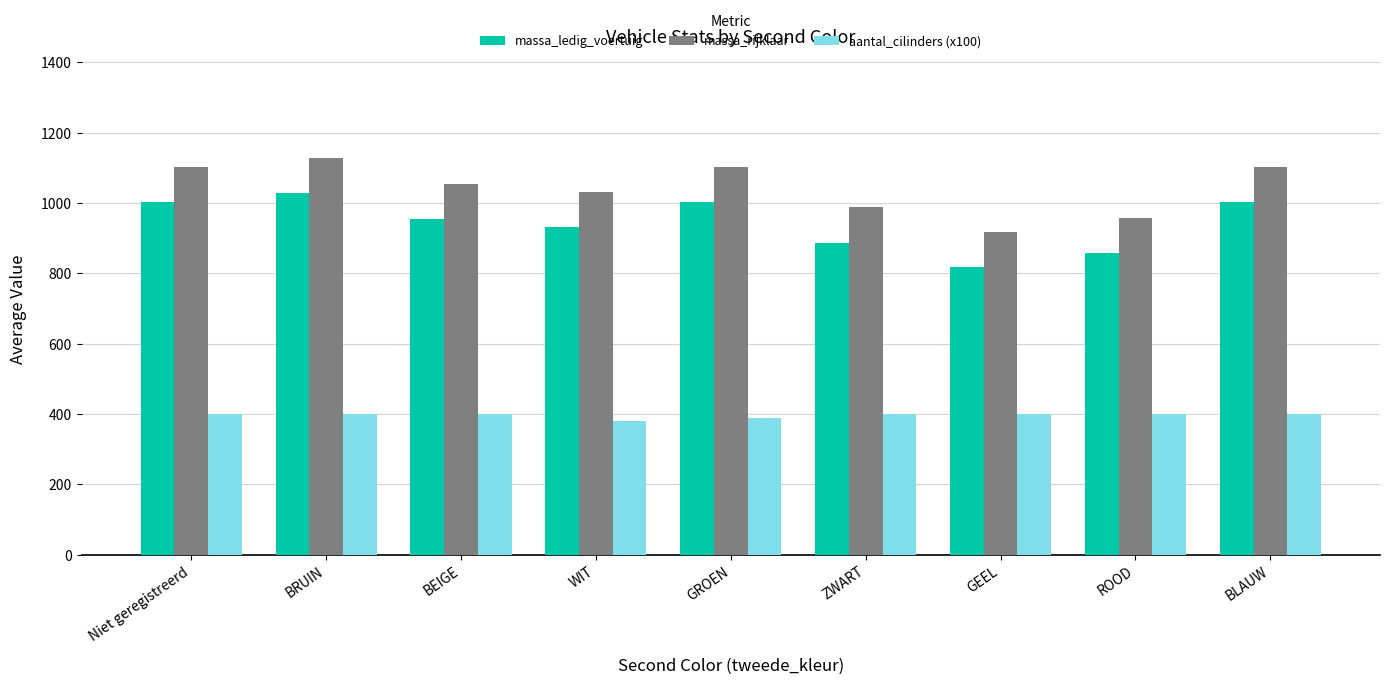

What is the sum of the aantal_cilinders (x100) values at BRUIN and ROOD?

800